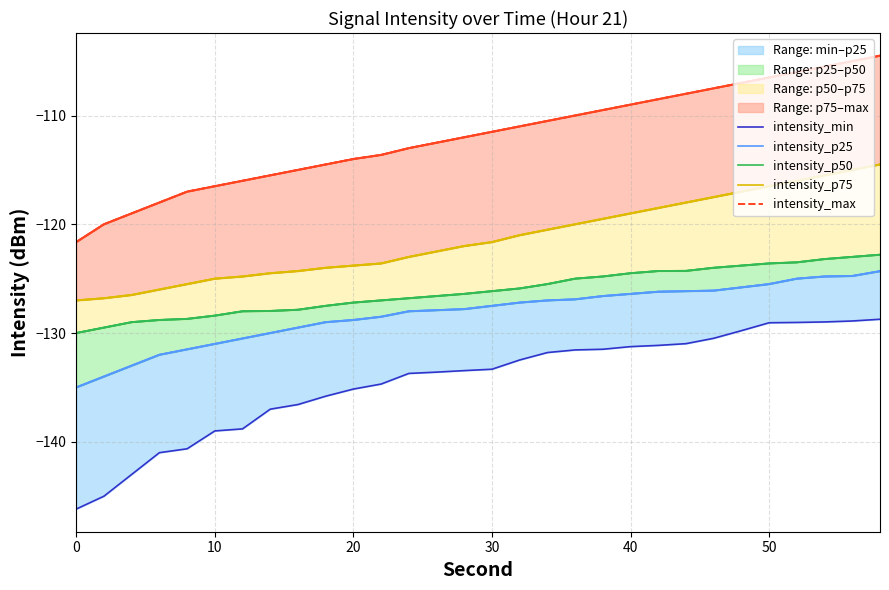

How many lines are shown in the chart?

5